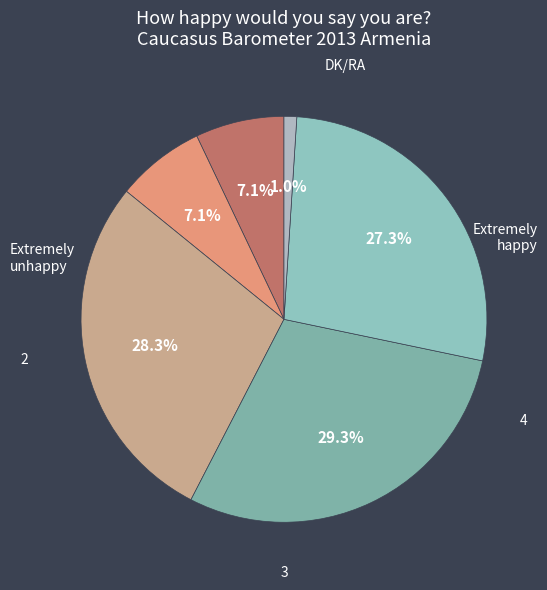

Which category has the smallest portion of the pie?

DK/RA